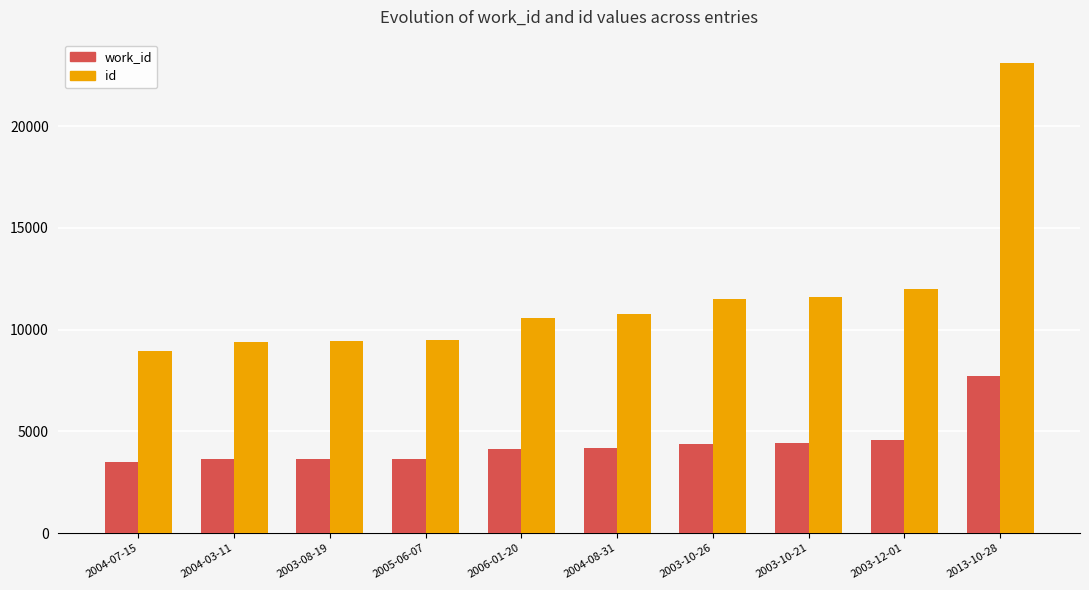

What is the difference between the maximum and minimum values in the id series?

14155